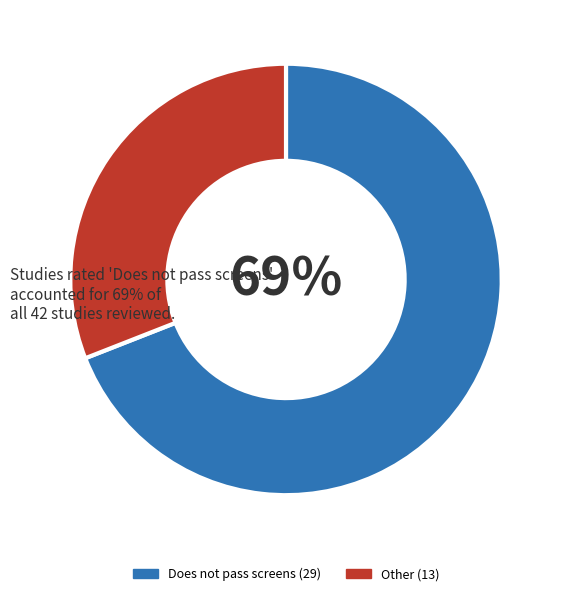

Is there a majority slice in this chart?

Yes